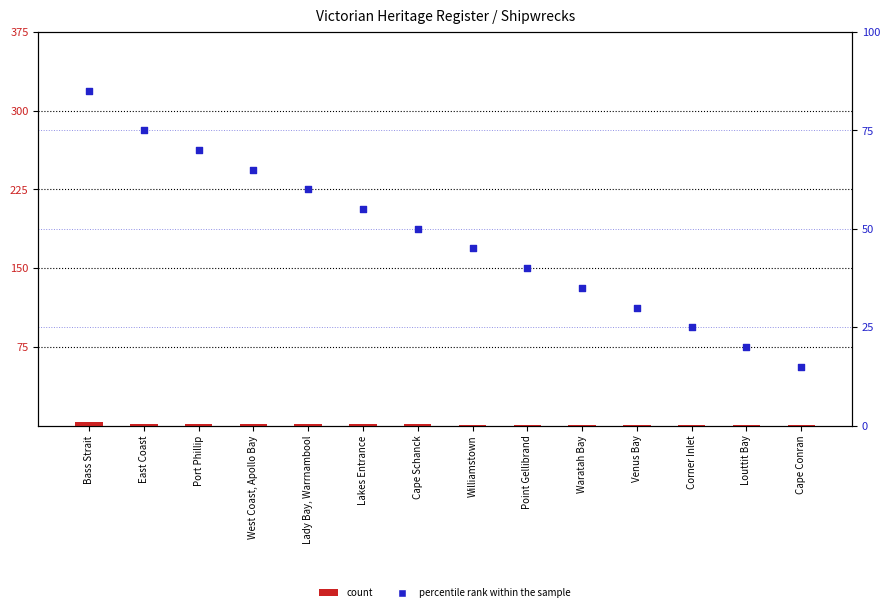

What are all the series names shown in the legend?

count, percentile rank within the sample